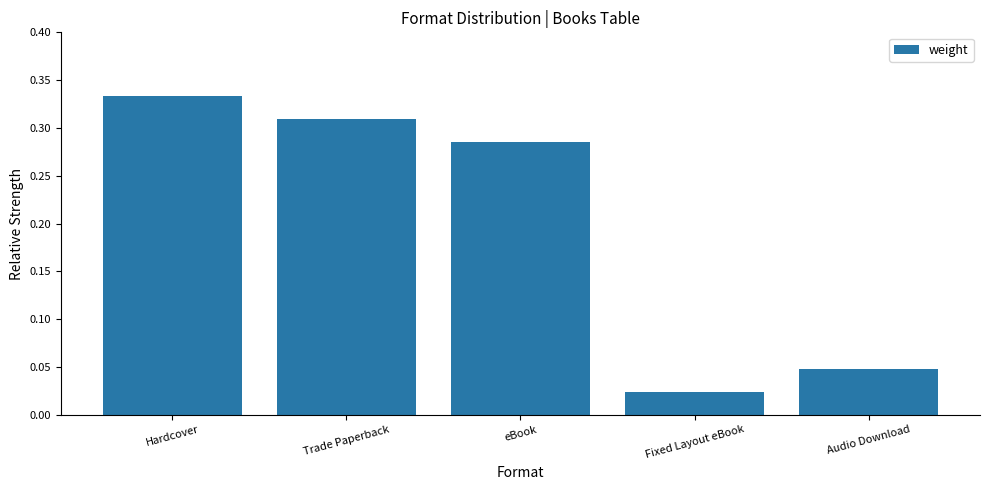

True or false: the data shows 0.2 at Hardcover.

False